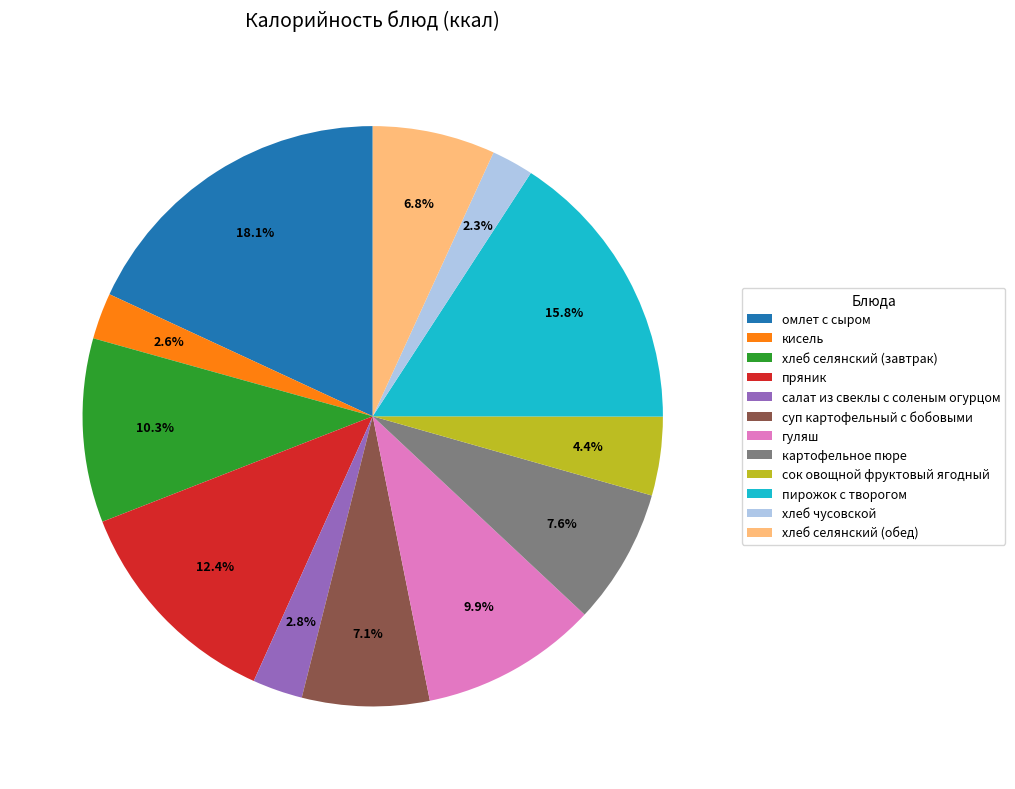

To the nearest percent, what portion does сок овощной фруктовый ягодный represent?

4%